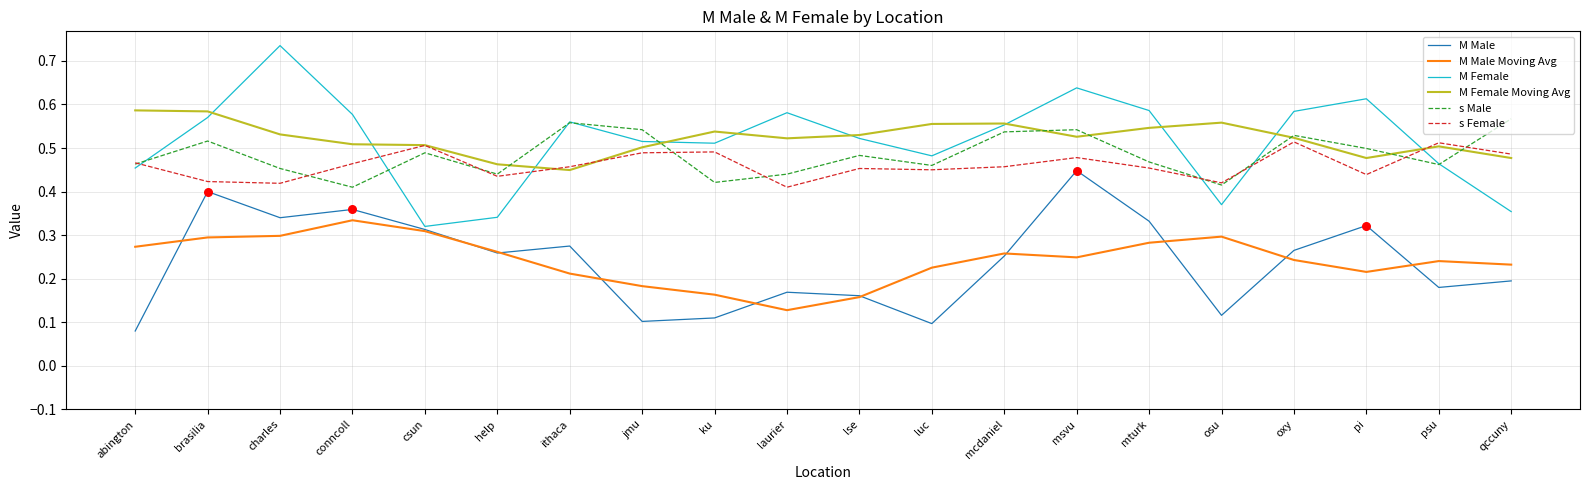

Which series changed the most between abington and mturk?

M Male